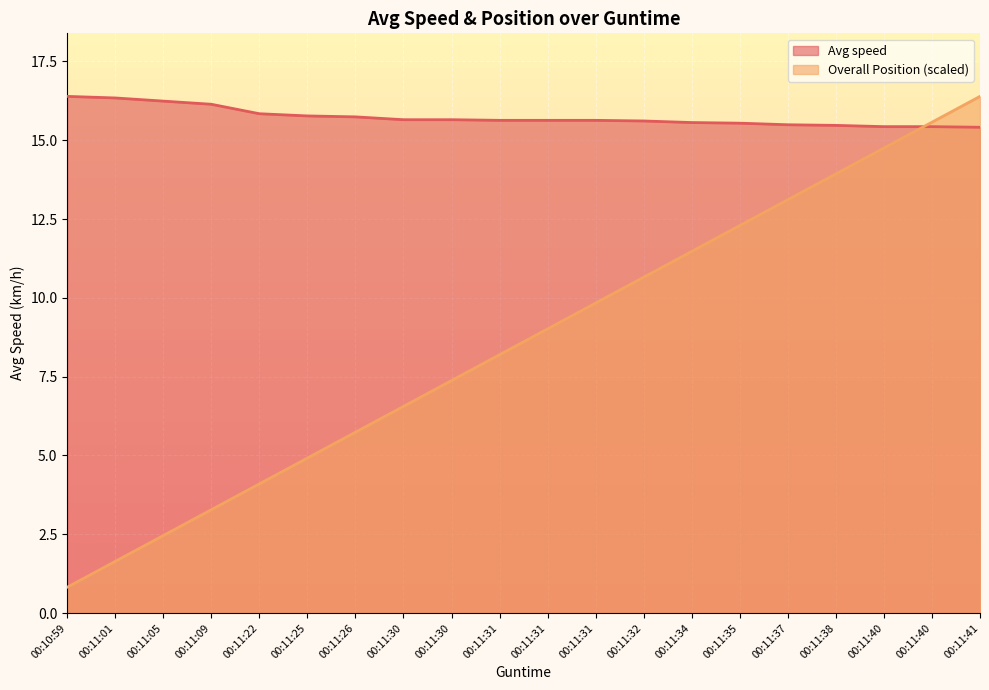

Is the value of Avg speed at 00:11:05 greater than the value of Overall Position at 00:11:38?

Yes